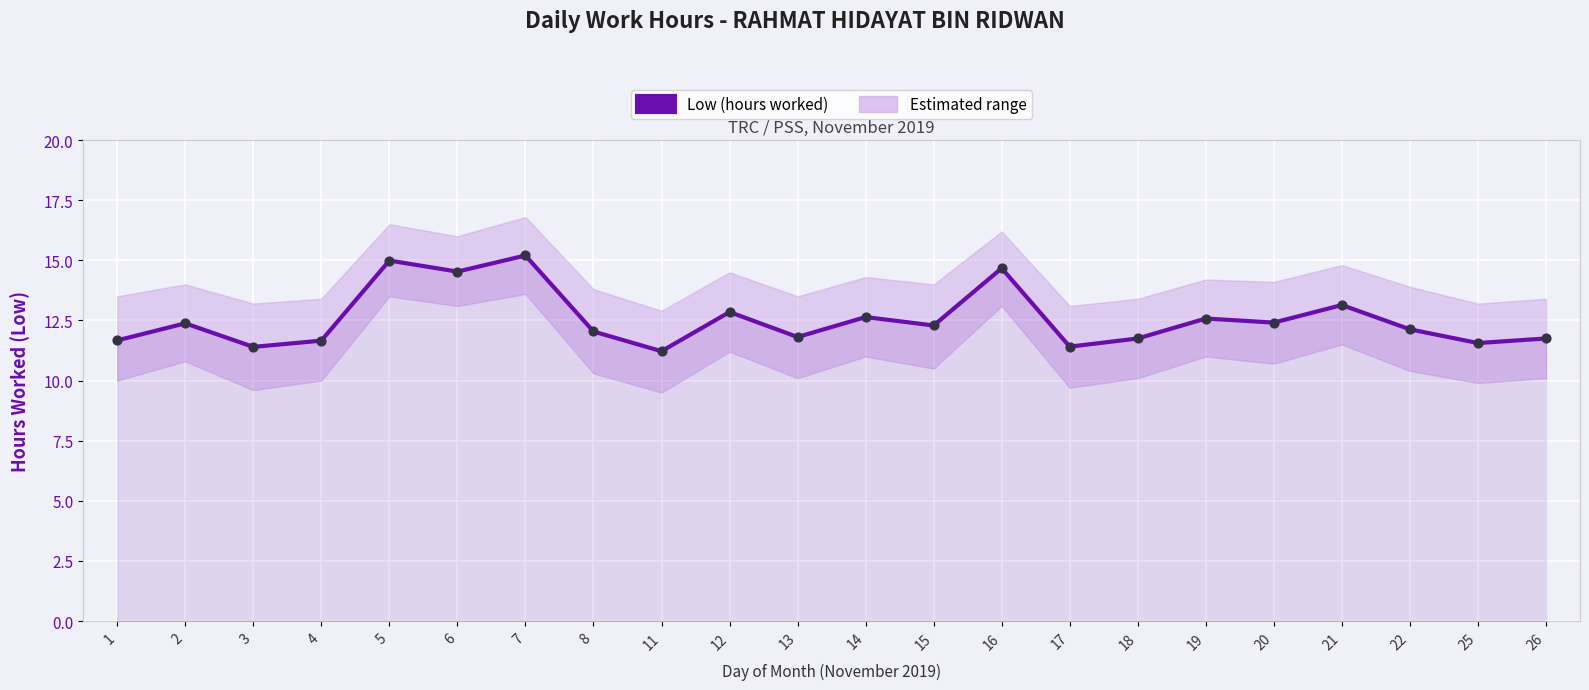

Approximately how many times larger is the value at 4 compared to 17?

1.0